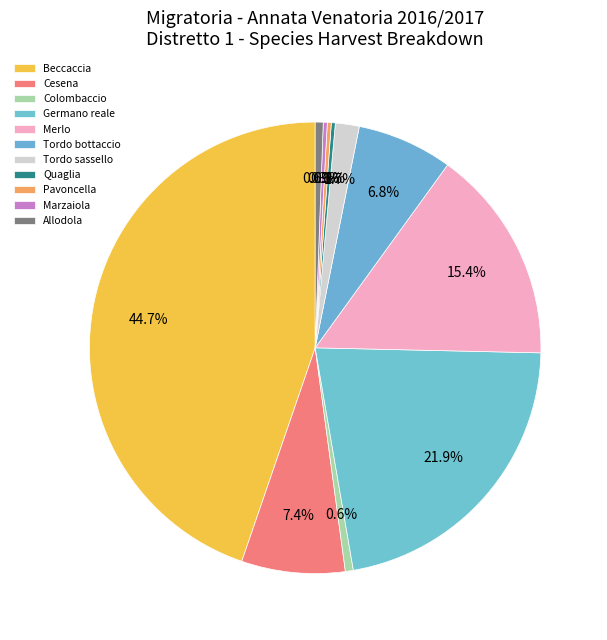

Does Merlo represent more than half of the total?

No